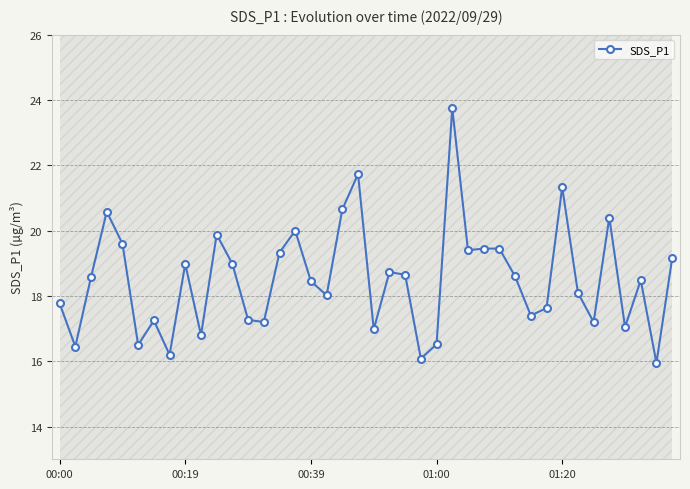

How many data points are above 18?

24